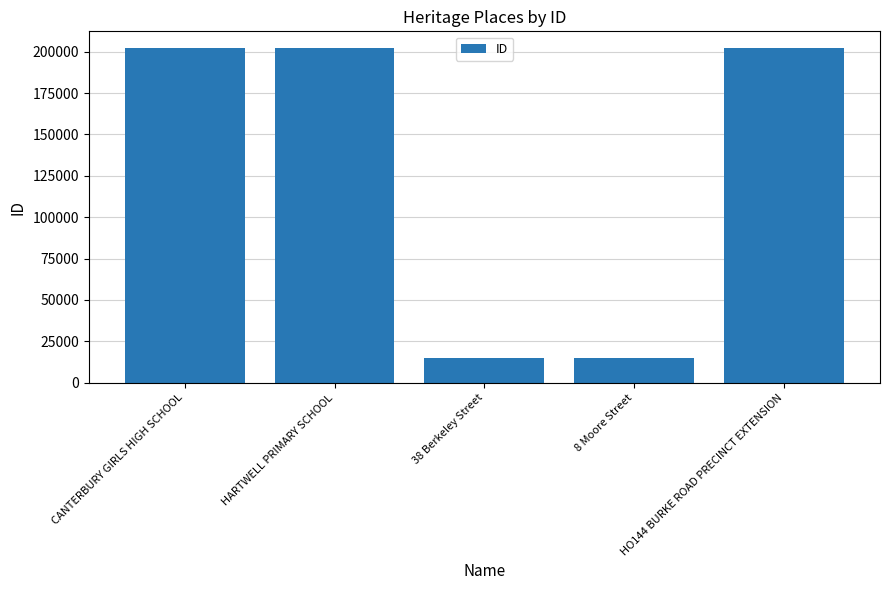

What is the maximum value shown in the chart?

202134